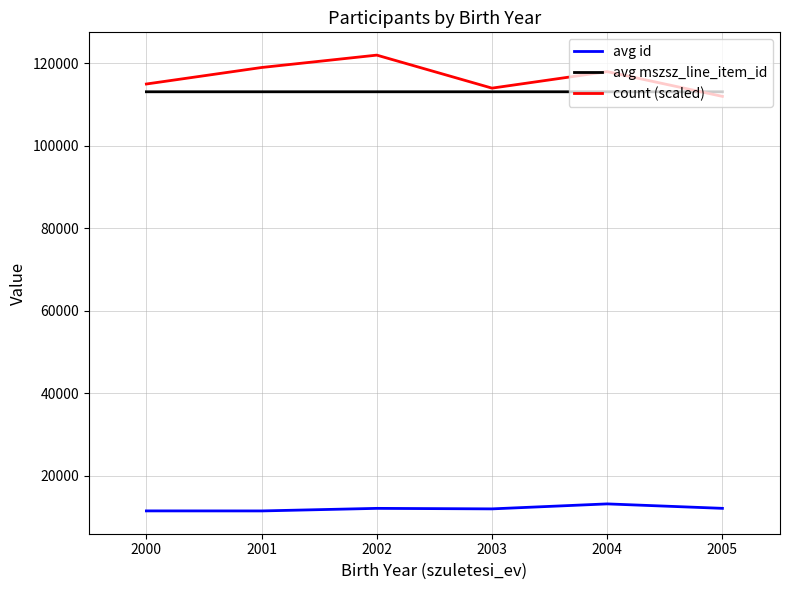

Rank the series by their maximum value, from lowest to highest.

avg id, avg mszsz_line_item_id, count (scaled)